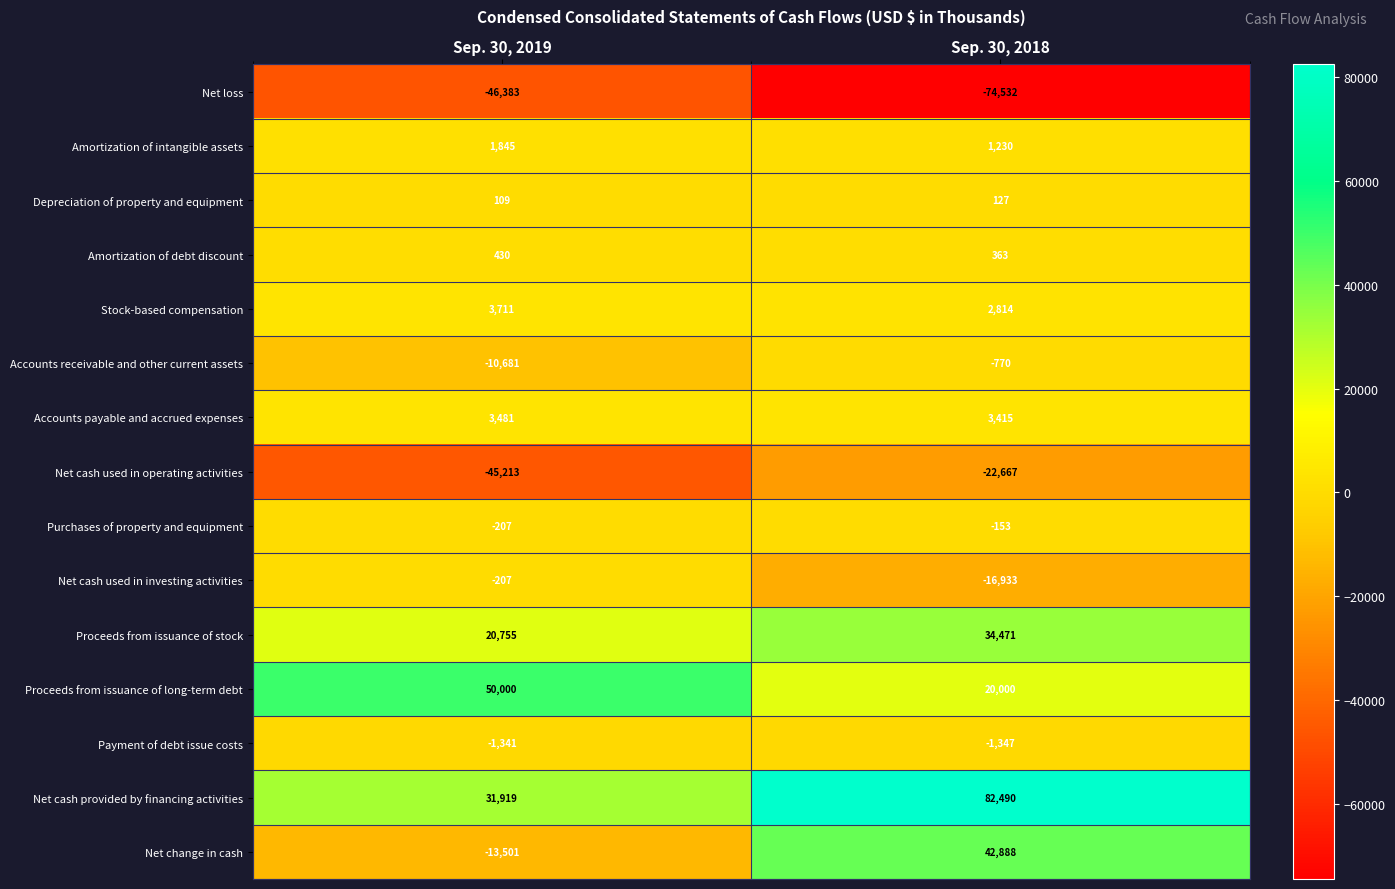

What is the smallest value displayed?

-74532